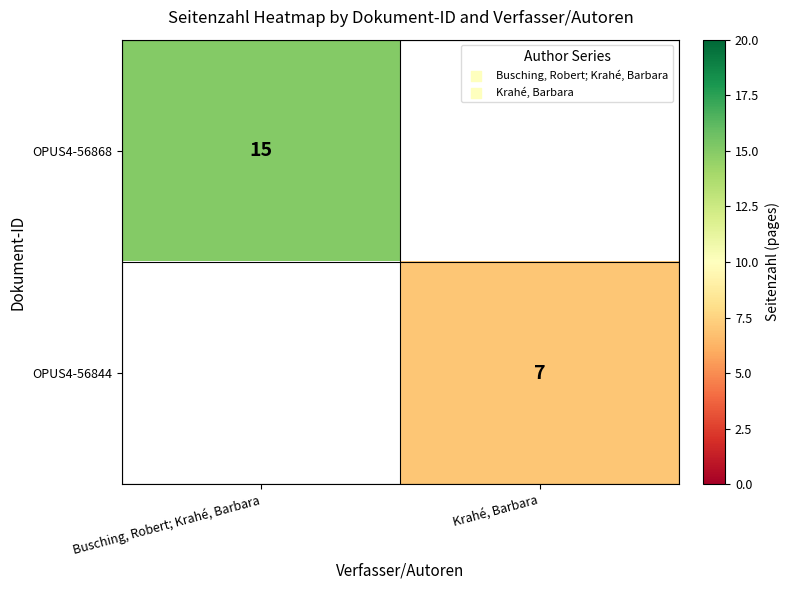

The OPUS4-56868 series shows 6 at Busching, Robert; Krahé, Barbara. True or false?

False